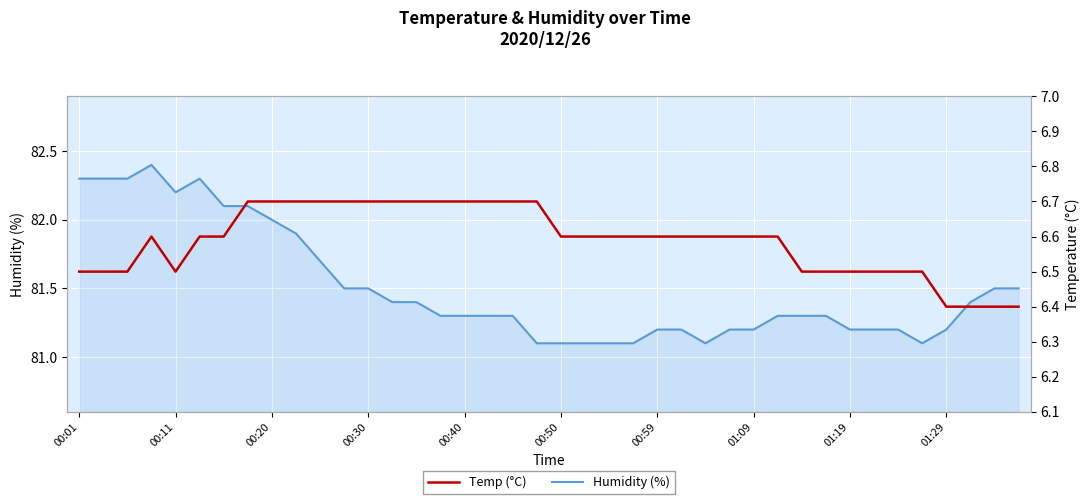

True or false: Humidity (%) has a value of 56.6 at 00:01.

False